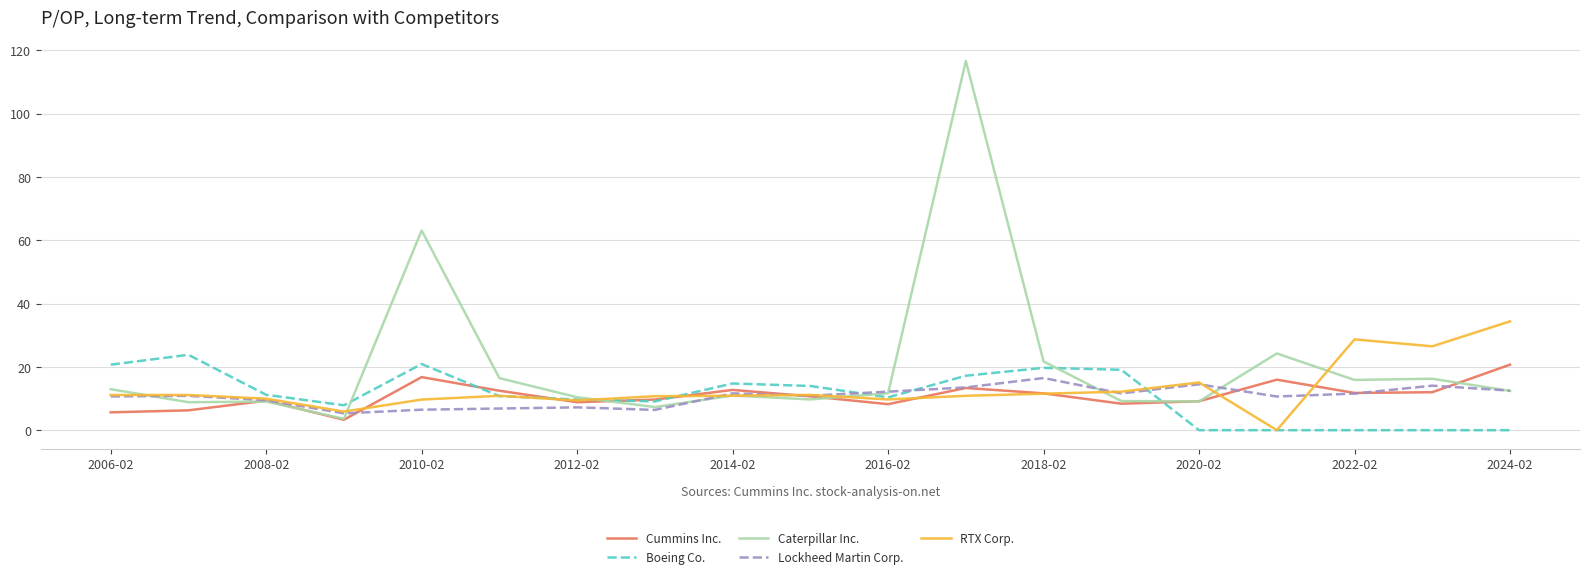

True or false: RTX Corp. and Lockheed Martin Corp. intersect in this chart.

True